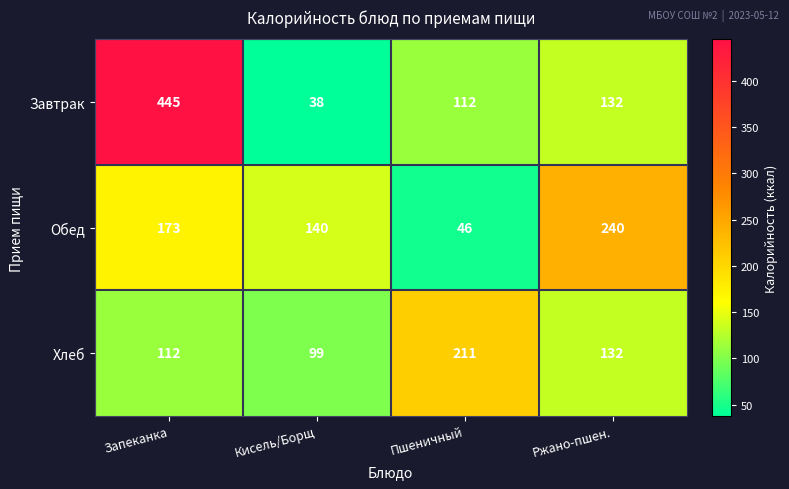

What is the smallest value displayed?

38